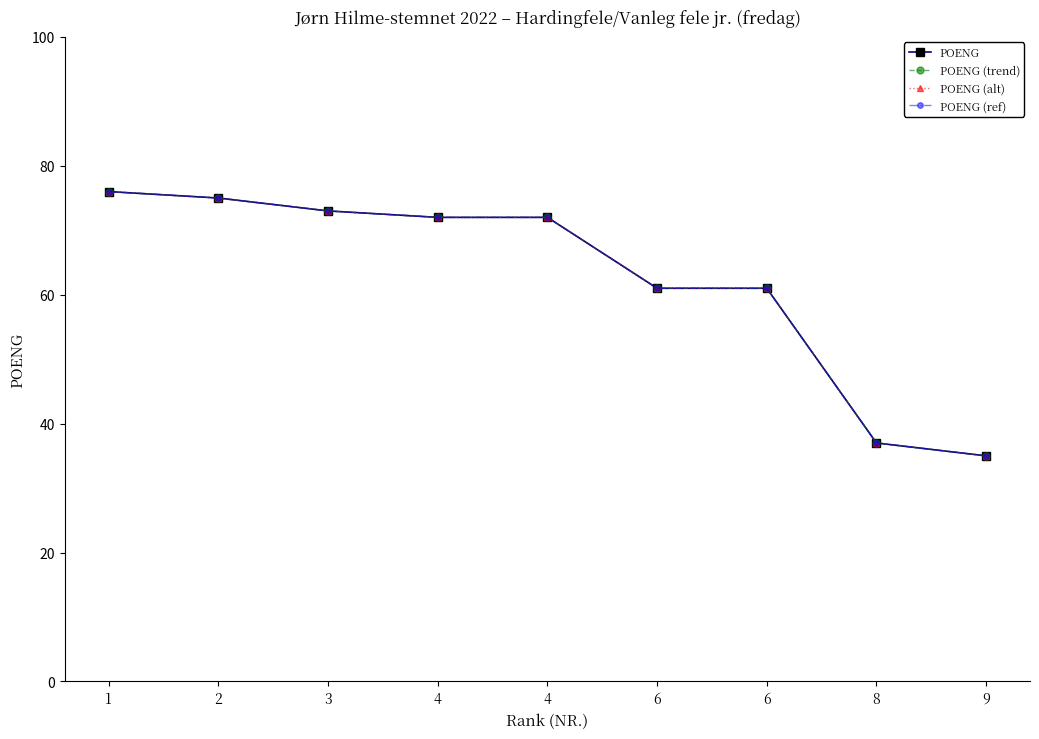

At which category is the sum across all series the highest?

1